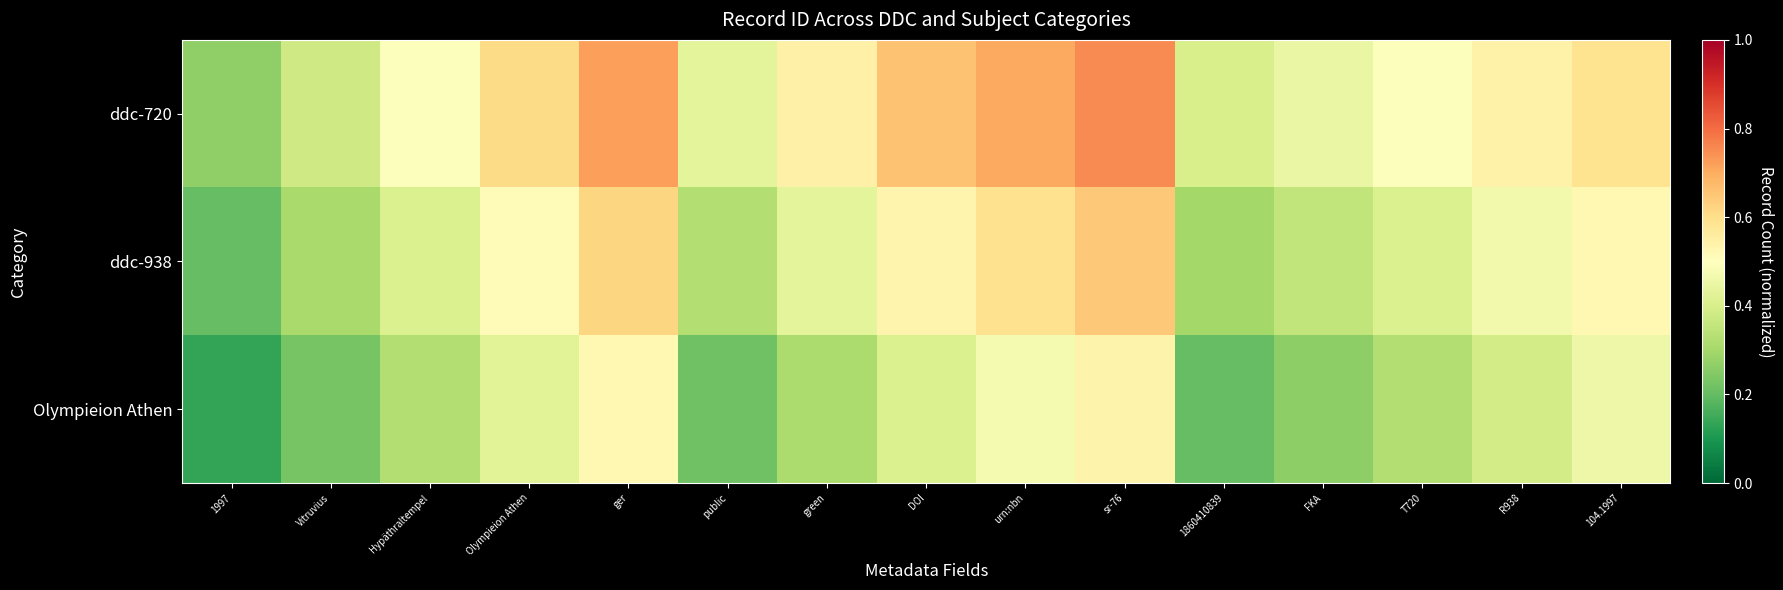

Reading left to right, list all the values displayed in this chart.

ddc-720: 1997=0.3	Vitruvius=0.4	Hypäthraltempel=0.5	Olympieion Athen=0.6	ger=0.7	public=0.4	green=0.5	DOI=0.7	urn:nbn=0.7	sr-76=0.8	1860410839=0.4	FKA=0.4	T720=0.5	R938=0.5	104.1997=0.6
ddc-938: 1997=0.2	Vitruvius=0.3	Hypäthraltempel=0.4	Olympieion Athen=0.5	ger=0.6	public=0.3	green=0.4	DOI=0.5	urn:nbn=0.6	sr-76=0.6	1860410839=0.3	FKA=0.4	T720=0.4	R938=0.5	104.1997=0.5
Olympieion Athen: 1997=0.1	Vitruvius=0.2	Hypäthraltempel=0.3	Olympieion Athen=0.4	ger=0.5	public=0.2	green=0.3	DOI=0.4	urn:nbn=0.5	sr-76=0.5	1860410839=0.2	FKA=0.3	T720=0.3	R938=0.4	104.1997=0.5